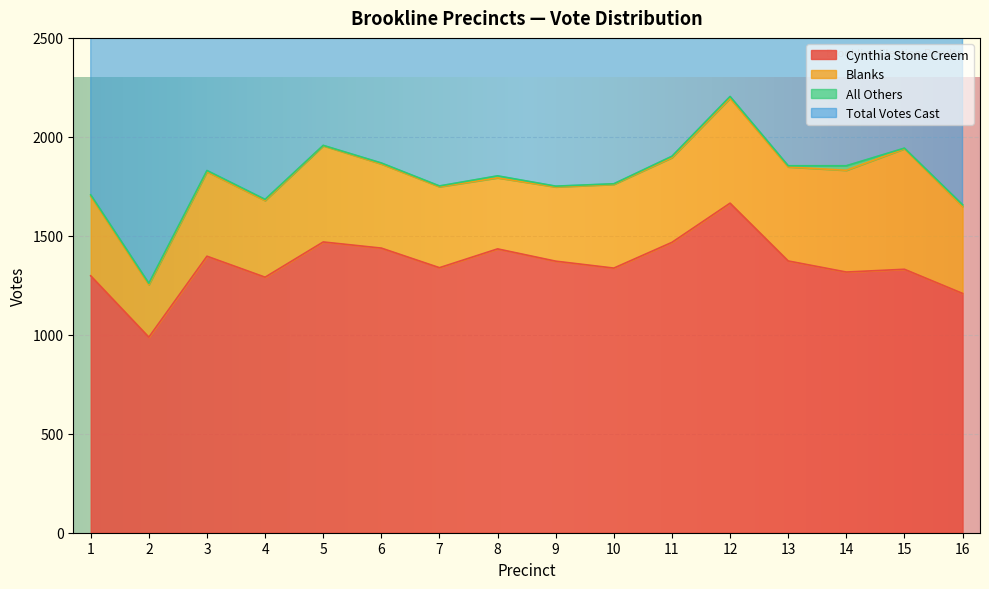

The Cynthia Stone Creem series shows 923 at 10. True or false?

False